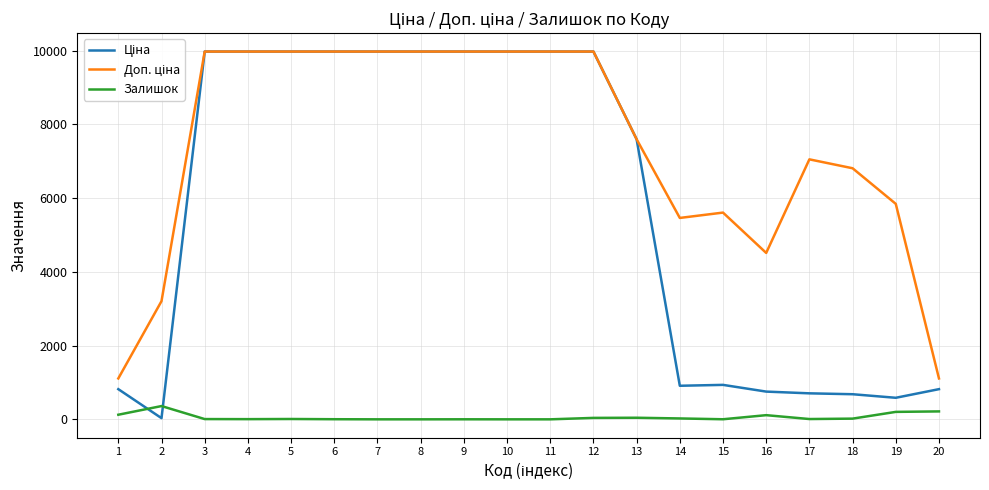

What is the difference between the highest and lowest values at 8?

9975.0